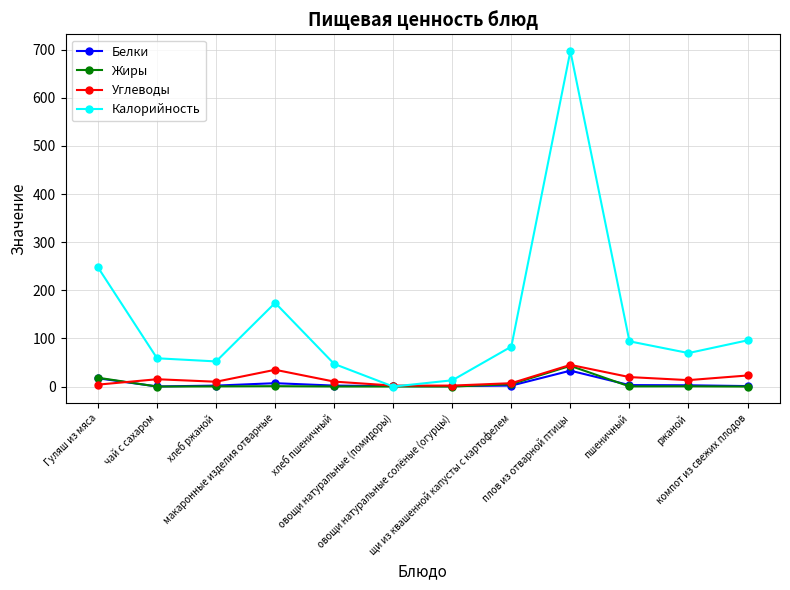

What is the label of the 3rd point from the left?

хлеб ржаной